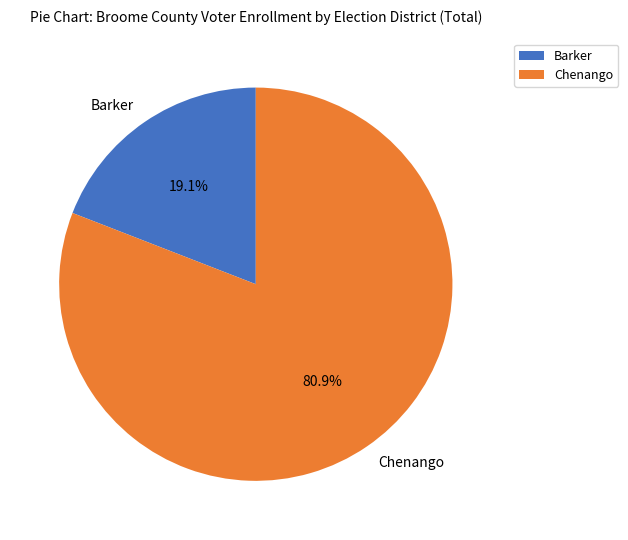

Approximately how many times larger is the value at Chenango compared to Barker?

4.2